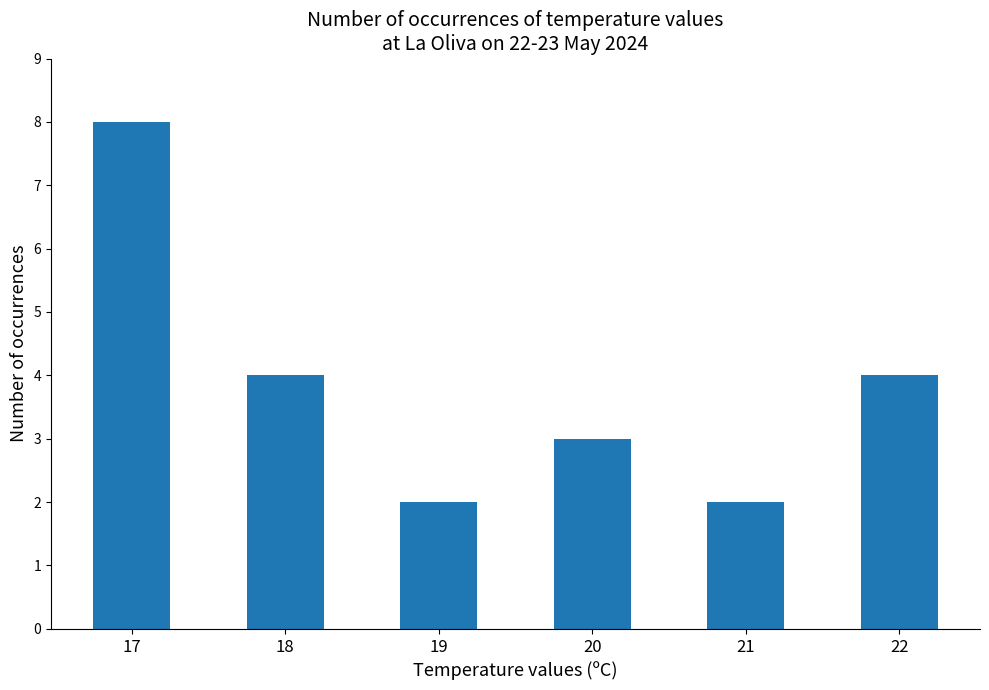

What is the greatest value displayed?

8